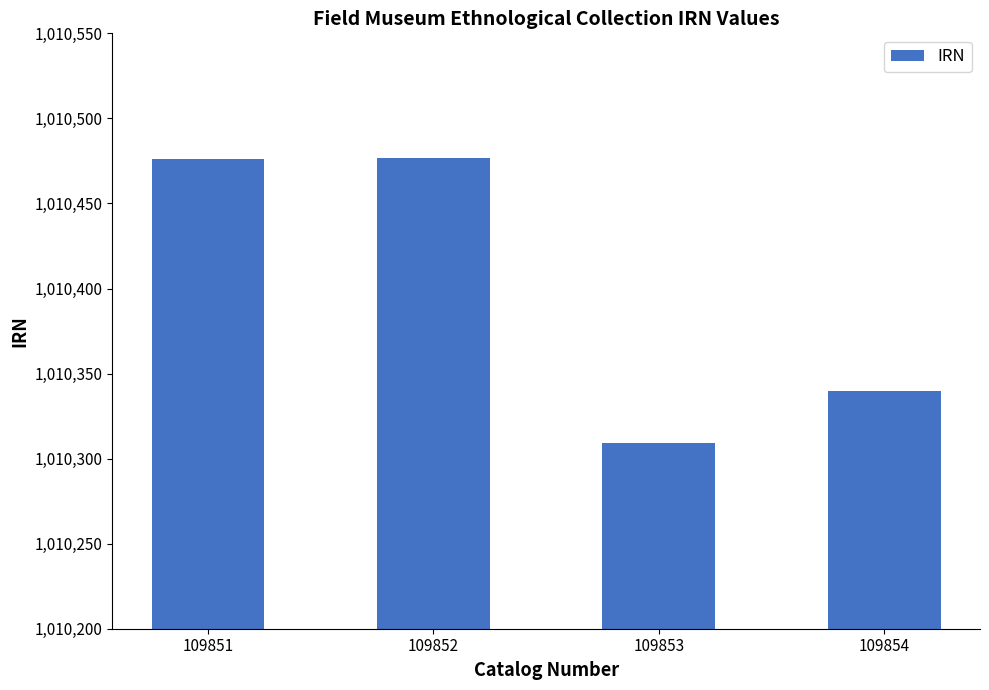

Between 109854 and 109852, which is larger?

109852